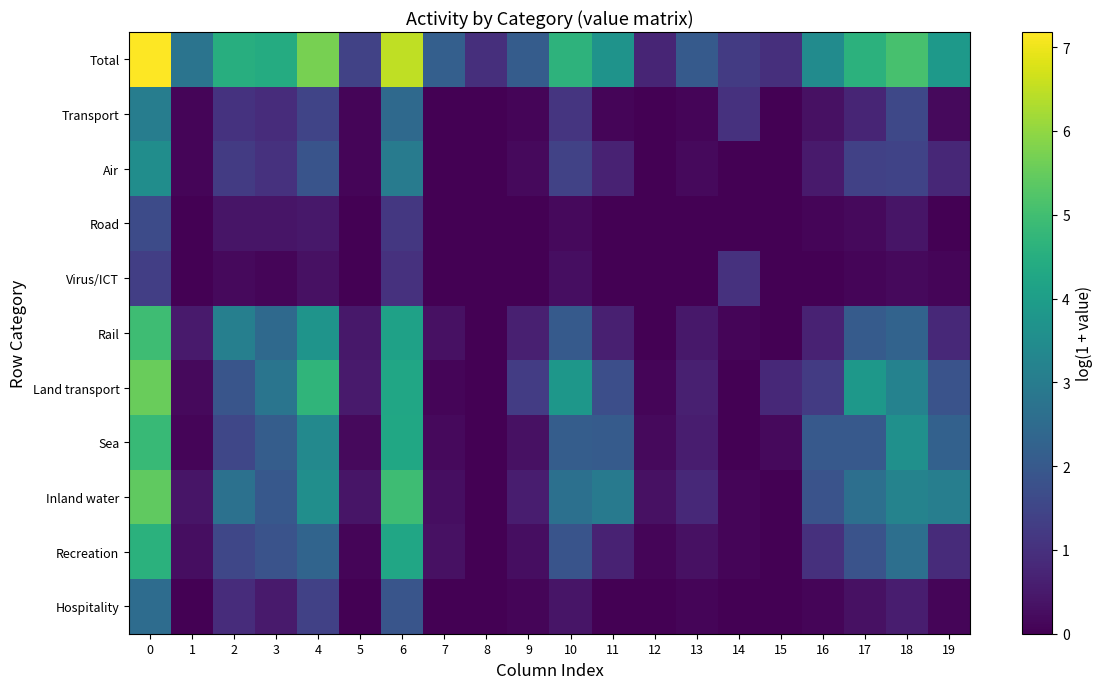

Rank the series by their maximum value, from lowest to highest.

Virus/ICT, Road, Hospitality, Transport, Air, Recreation, Sea, Rail, Inland water, Land transport, Total